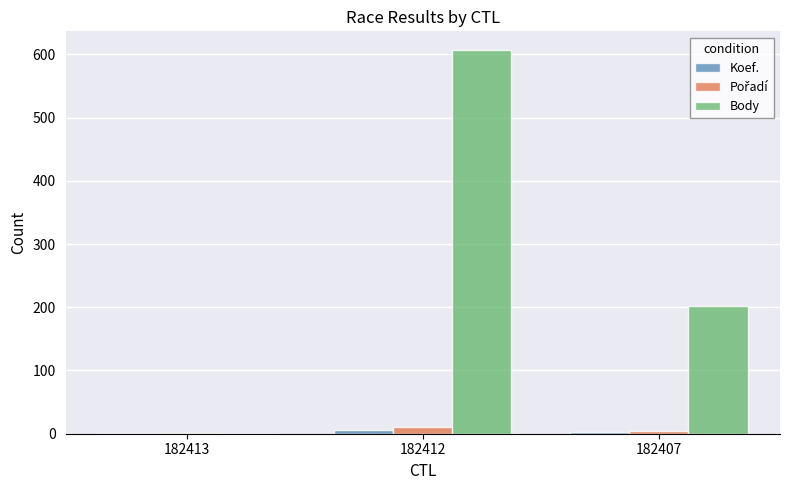

At which label is Body closest to 303?

182407